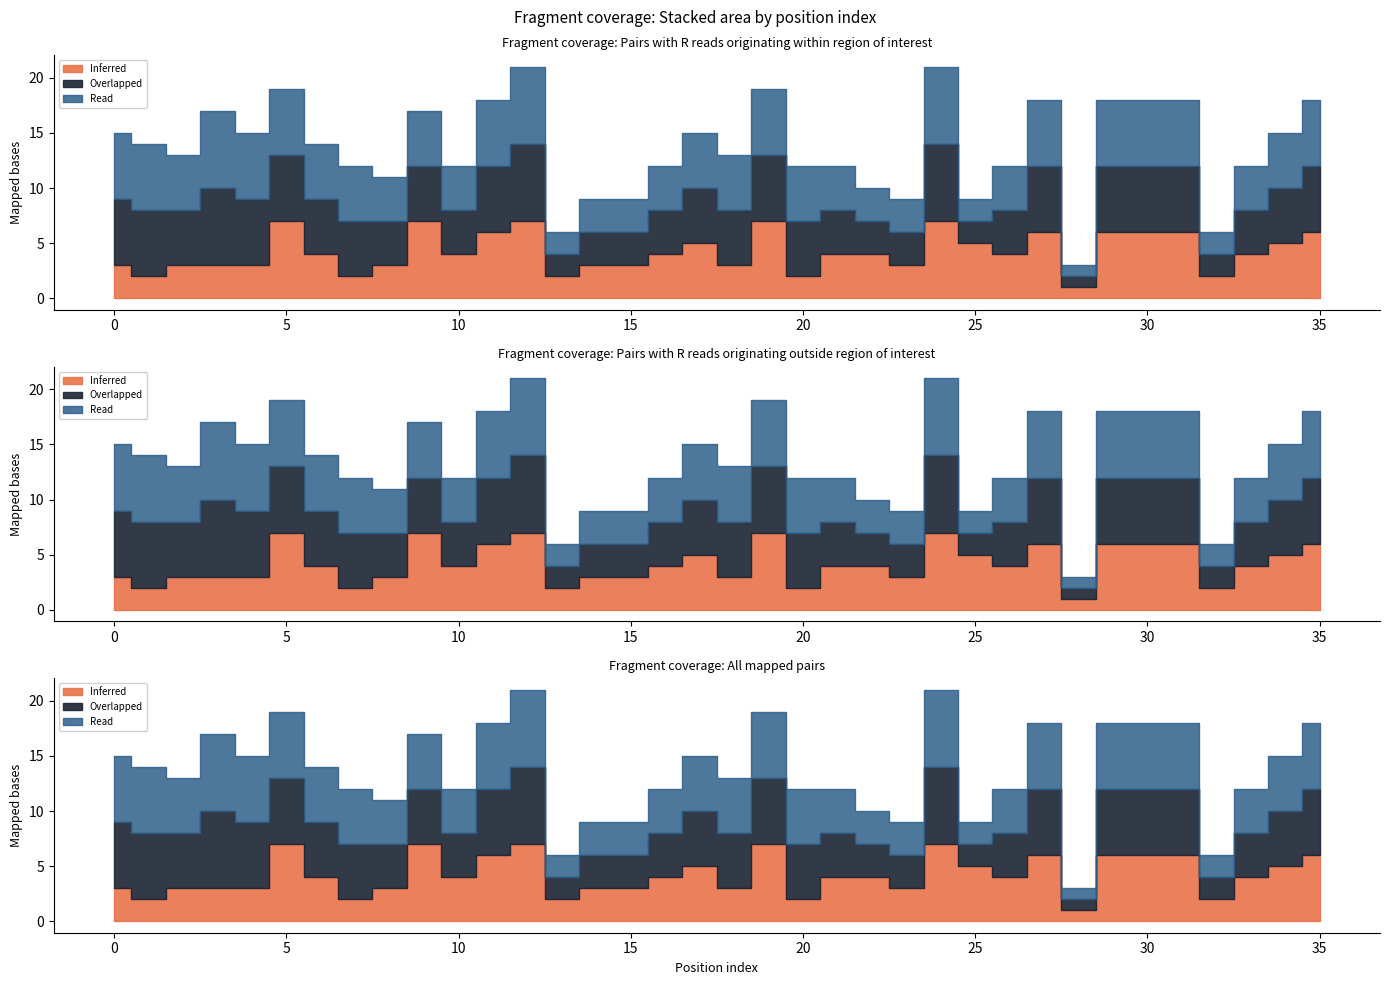

What is the sum of the Inferred values at 0 and 0?

6